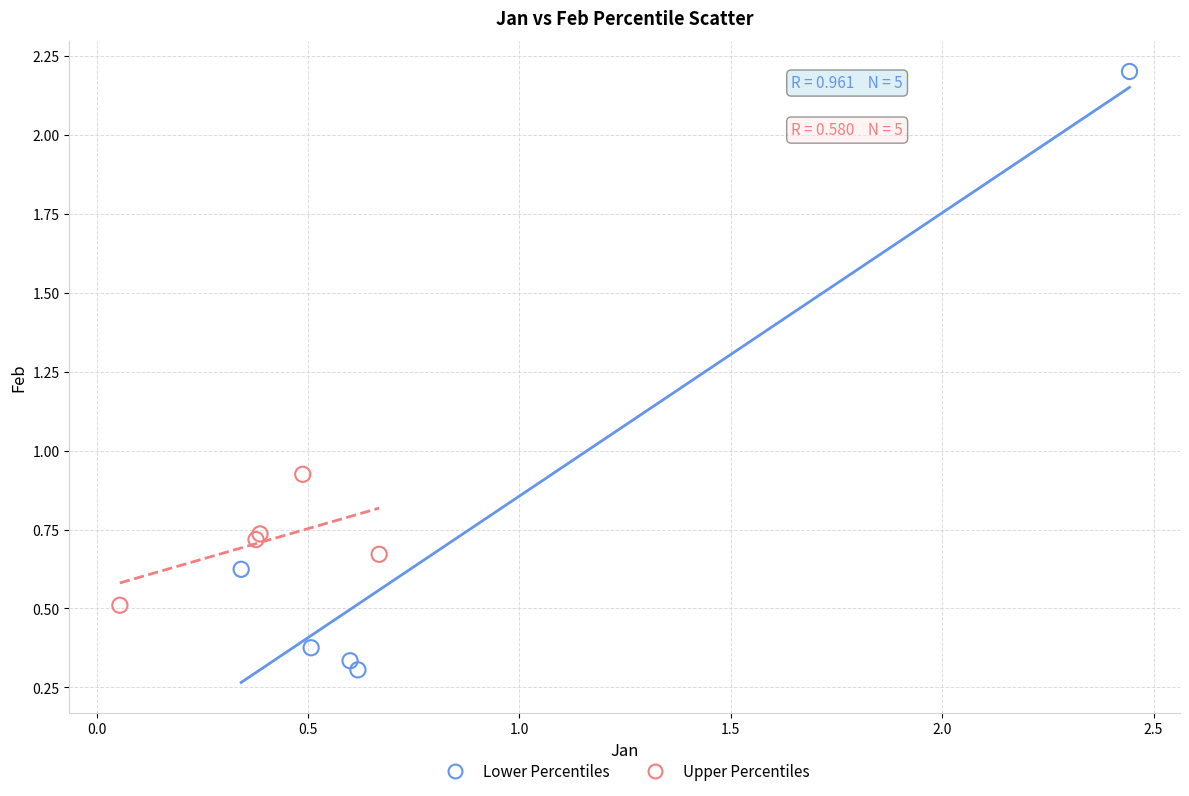

Which series has the widest spread of Y values?

Lower Percentiles